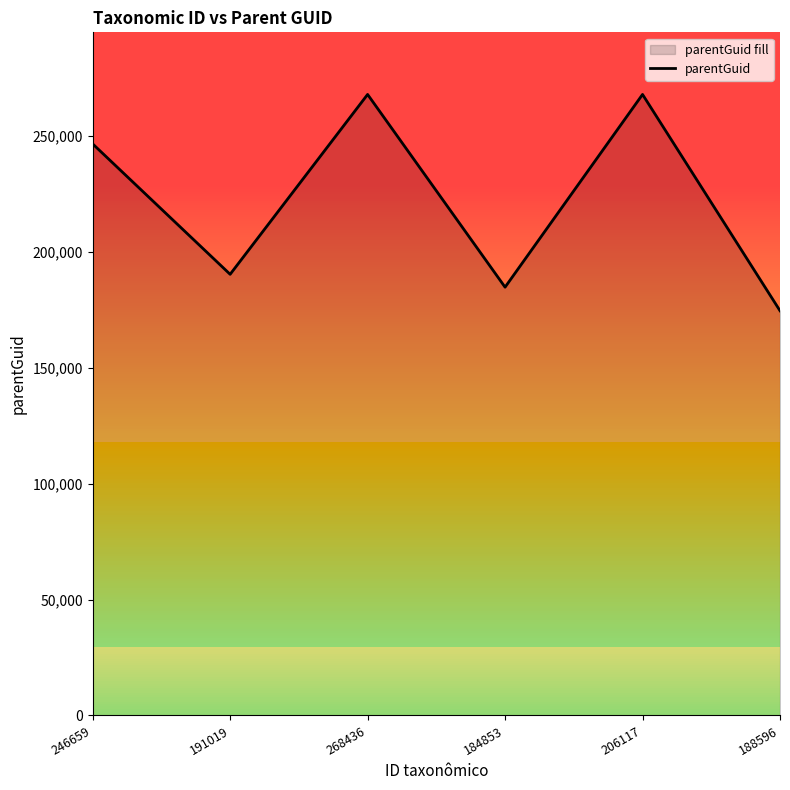

Count the number of data series in this chart.

1